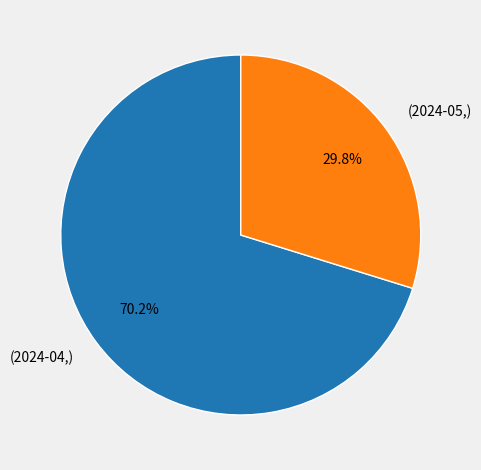

To the nearest percent, what is the average slice percentage?

50%